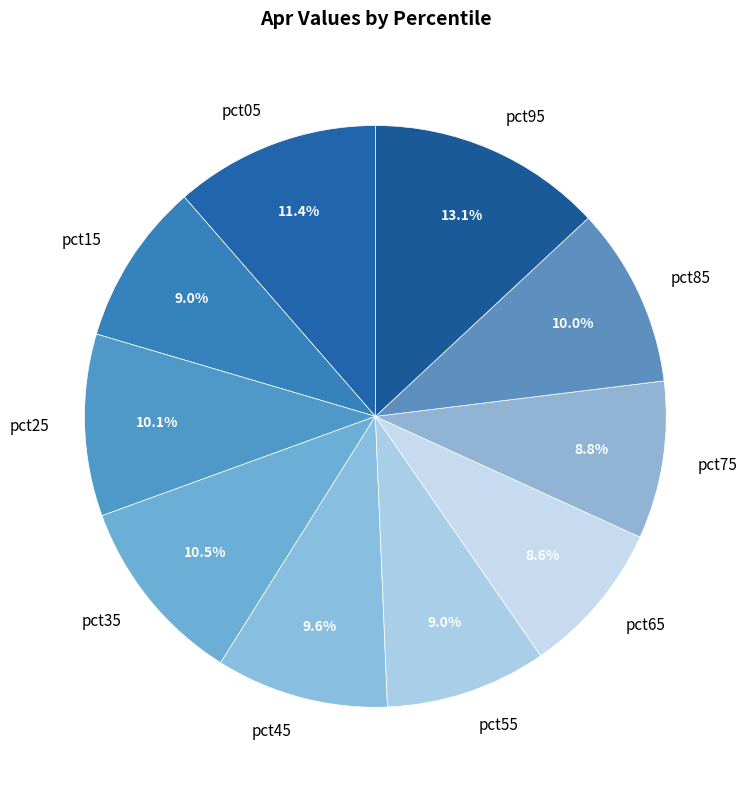

Does any single category account for the majority?

No